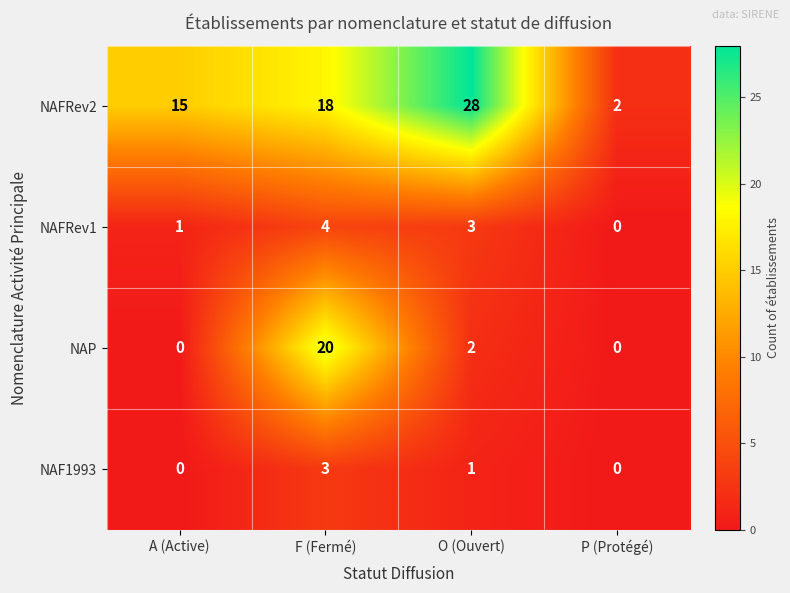

Which series has the widest spread of values?

NAFRev2